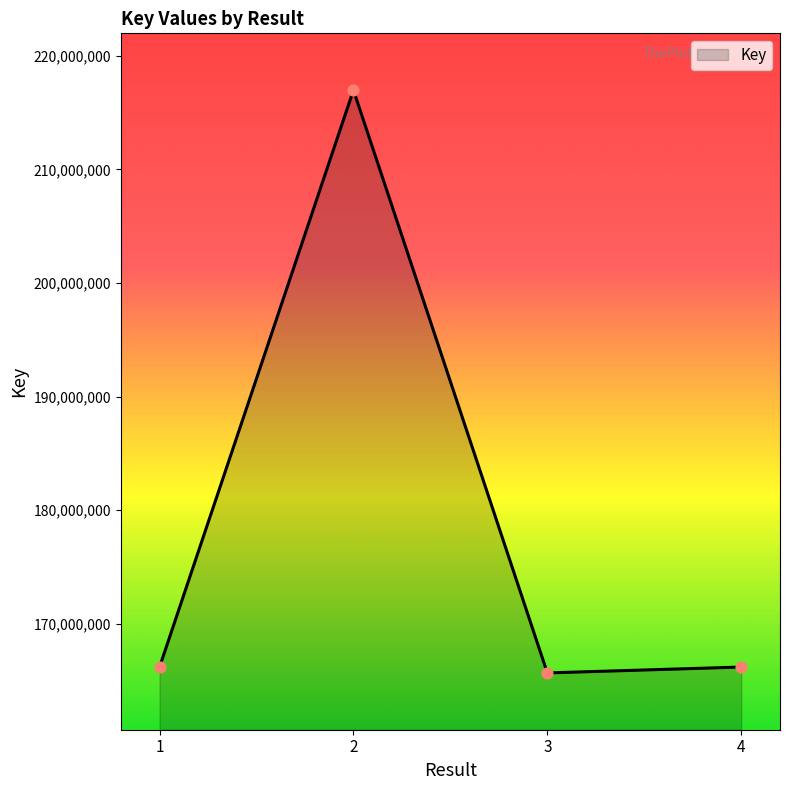

Which has a higher value, 3 or 2?

2